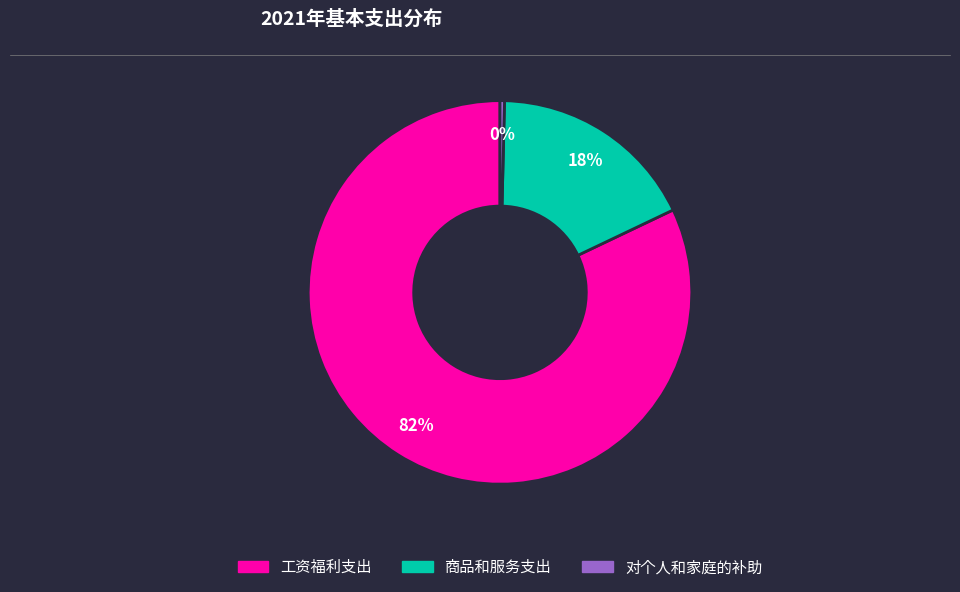

Combined, do 工资福利支出 and 对个人和家庭的补助 account for over 50%?

Yes